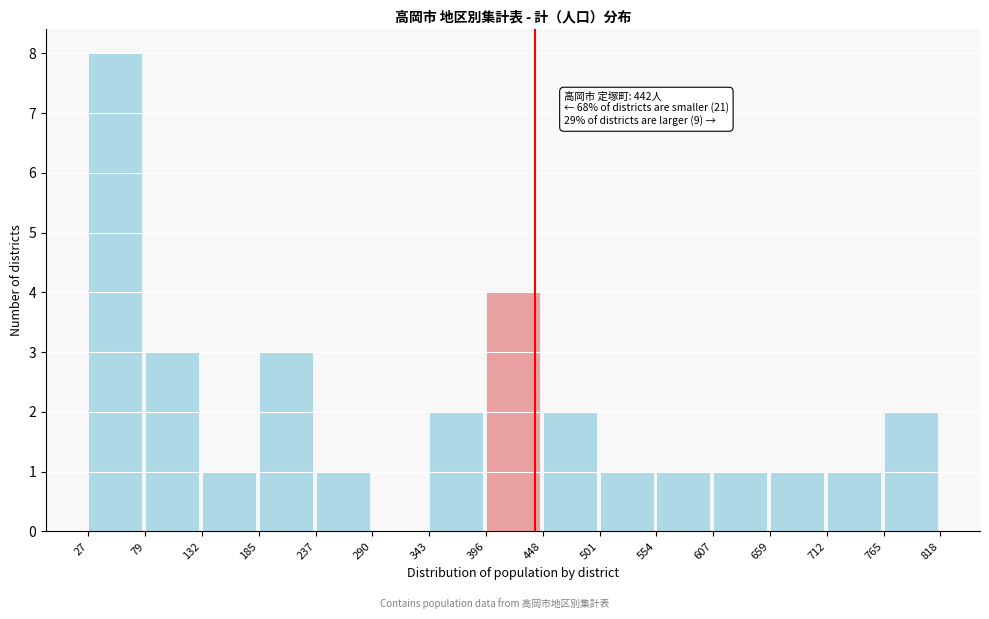

Over which range of the x-axis is the bar tallest?

27 to 79